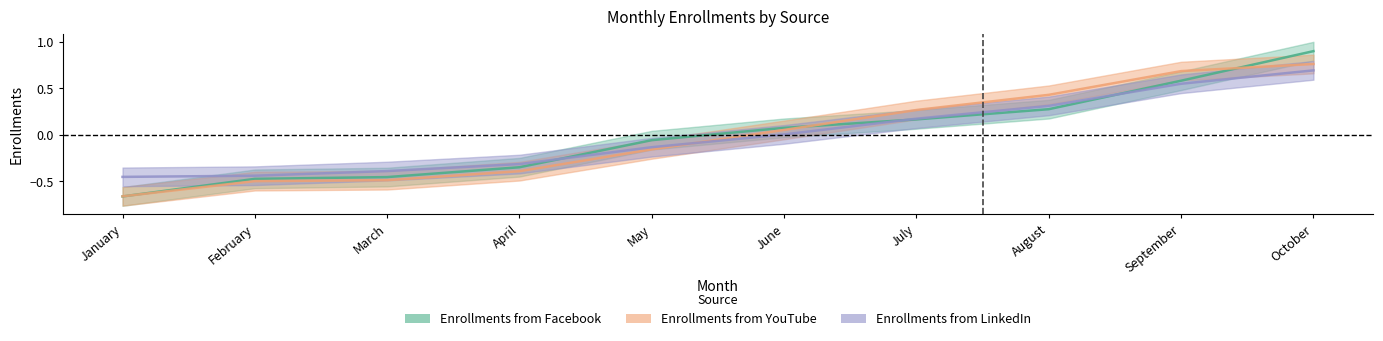

Which series changed the most between May and July?

Enrollments from YouTube